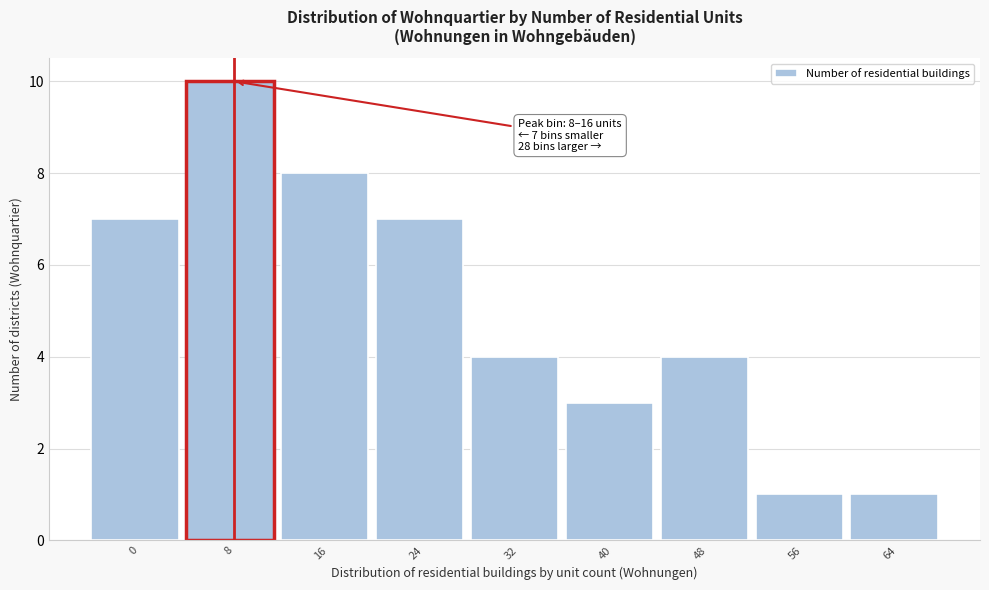

Reading left to right, extract all data points from this chart.

7	10	8	7	4	3	4	1	1